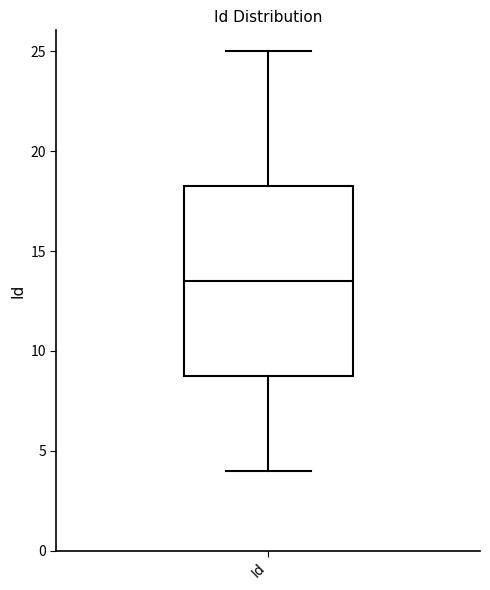

Transcribe this box plot: give where the median line is, the range the box spans, and where the two whiskers end, as read against the y-axis. The values are not printed on the chart, so give them approximately, as read against the axis.

median 13.5, box 9.0 to 18.5, whiskers 4.0 to 25.0